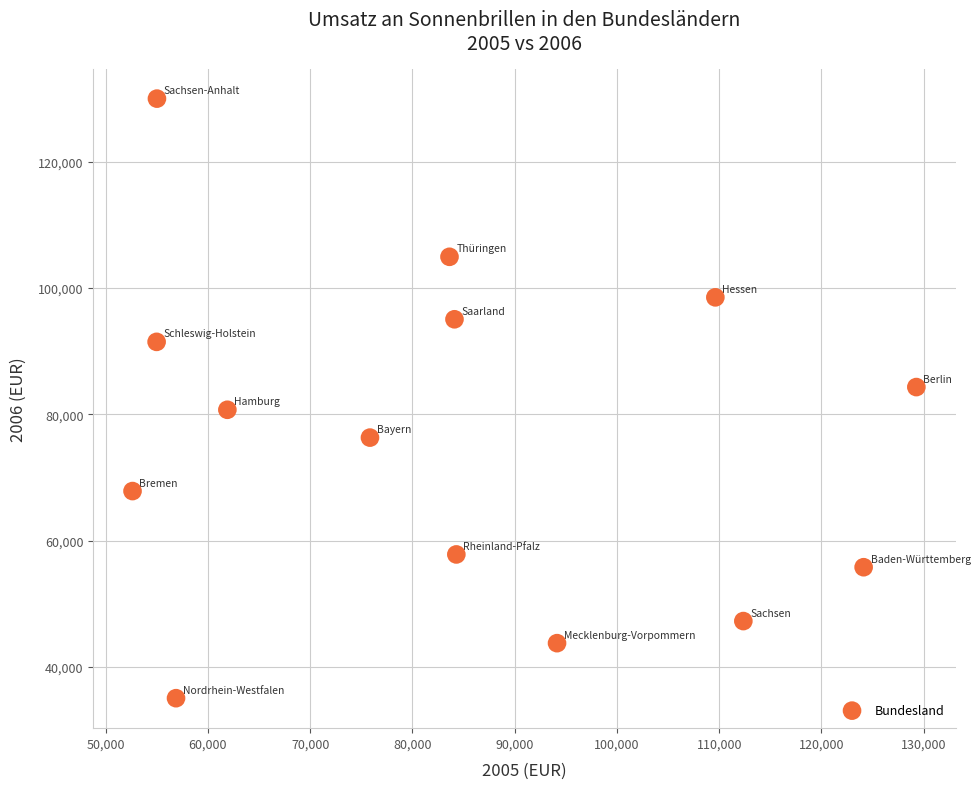

What is the range of X values (max minus min)?

76654.5